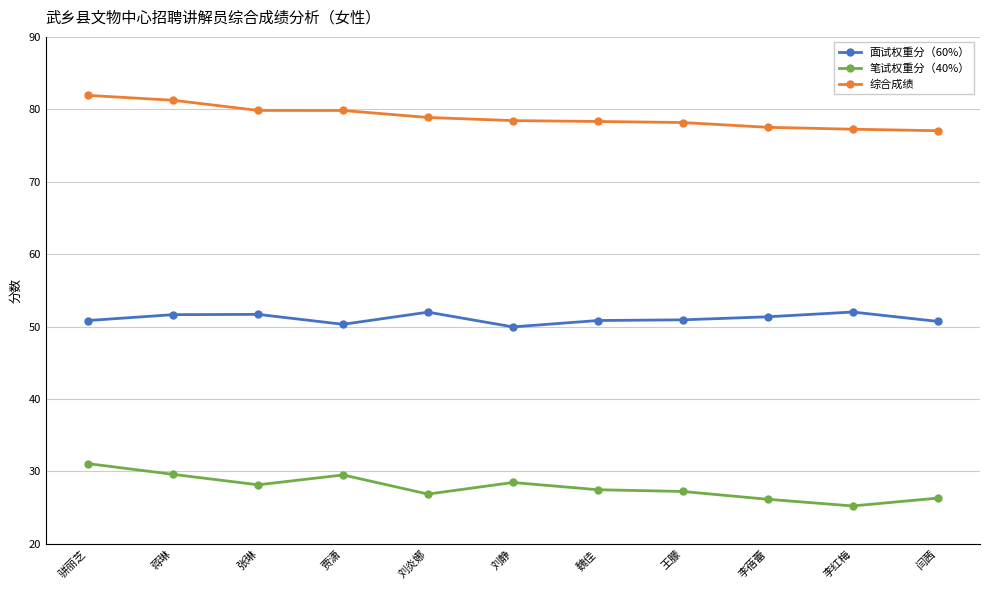

What is the maximum value for 笔试权重分（40%）?

31.1